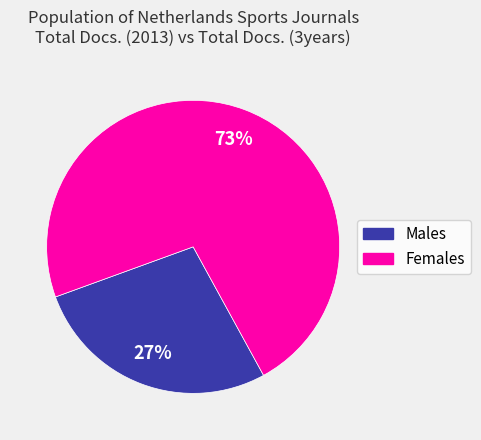

Count the number of slices in the pie.

2